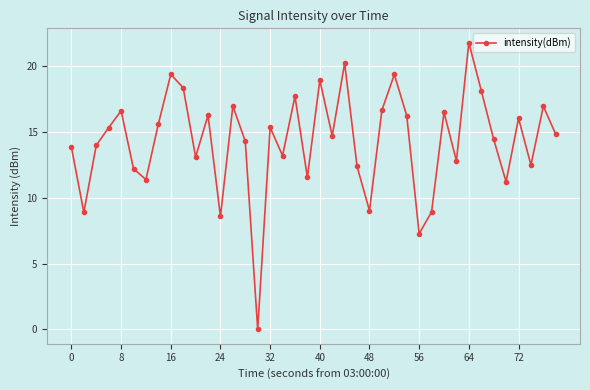

What is the value of the 20th point from the left?

11.6